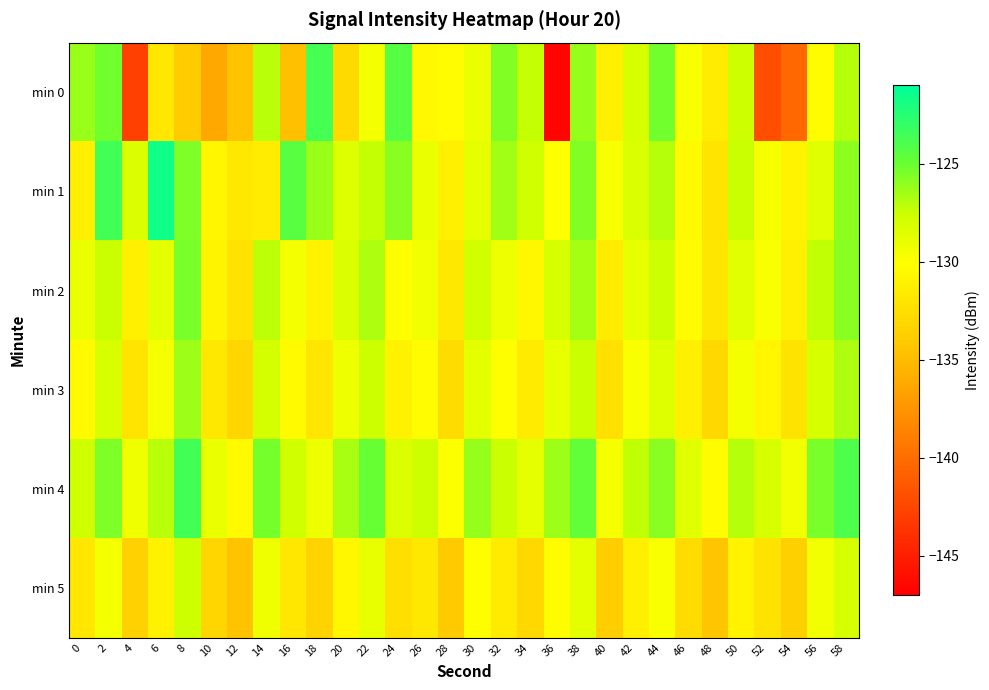

Reading right to left, what are all the values shown in this chart?

min 0: 58=-126.9	56=-130.3	54=-140.3	52=-142.0	50=-127.7	48=-131.5	46=-129.7	44=-125.2	42=-128.0	40=-131.3	38=-126.1	36=-146.7	34=-127.3	32=-125.6	30=-129.2	28=-130.4	26=-130.6	24=-124.3	22=-129.6	20=-133.0	18=-123.7	16=-134.8	14=-127.0	12=-134.6	10=-136.3	8=-133.9	6=-131.9	4=-142.9	2=-125.2	0=-126.3
min 1: 58=-125.9	56=-128.6	54=-131.0	52=-129.7	50=-127.4	48=-132.1	46=-130.5	44=-126.9	42=-128.3	40=-129.8	38=-125.6	36=-130.1	34=-127.8	32=-126.4	30=-128.9	28=-131.2	26=-129.1	24=-125.8	22=-127.3	20=-128.5	18=-126.2	16=-124.4	14=-131.5	12=-131.8	10=-130.8	8=-125.5	6=-121.6	4=-128.4	2=-123.6	0=-131.3
min 2: 58=-125.8	56=-127.2	54=-131.3	52=-129.9	50=-128.7	48=-132.0	46=-130.4	44=-127.6	42=-129.0	40=-131.5	38=-126.5	36=-128.1	34=-130.7	32=-129.3	30=-127.9	28=-131.8	26=-129.5	24=-130.2	22=-126.7	20=-128.4	18=-131.0	16=-129.6	14=-127.1	12=-132.3	10=-130.9	8=-125.4	6=-128.8	4=-131.2	2=-127.5	0=-129.1
min 3: 58=-126.7	56=-128.1	54=-132.2	52=-130.8	50=-129.6	48=-133.0	46=-131.3	44=-128.5	42=-129.9	40=-132.4	38=-127.4	36=-129.0	34=-131.6	32=-130.2	30=-128.8	28=-132.7	26=-130.4	24=-131.1	22=-127.6	20=-129.3	18=-132.0	16=-130.5	14=-128.0	12=-133.2	10=-131.8	8=-126.3	6=-129.7	4=-132.1	2=-128.2	0=-130.5
min 4: 58=-124.0	56=-125.4	54=-129.5	52=-128.1	50=-126.9	48=-130.3	46=-128.6	44=-125.8	42=-127.2	40=-129.7	38=-124.7	36=-126.3	34=-128.9	32=-127.5	30=-126.1	28=-130.0	26=-127.7	24=-128.4	22=-124.9	20=-126.6	18=-129.3	16=-127.8	14=-125.3	12=-130.5	10=-129.1	8=-123.6	6=-127.0	4=-129.4	2=-125.5	0=-127.8
min 5: 58=-128.1	56=-129.5	54=-133.6	52=-132.2	50=-131.0	48=-134.4	46=-132.7	44=-129.9	42=-131.3	40=-133.8	38=-128.8	36=-130.4	34=-133.0	32=-131.6	30=-130.2	28=-134.1	26=-131.8	24=-132.5	22=-129.0	20=-130.7	18=-133.4	16=-131.9	14=-129.4	12=-134.6	10=-133.2	8=-127.7	6=-131.1	4=-133.5	2=-129.6	0=-131.9